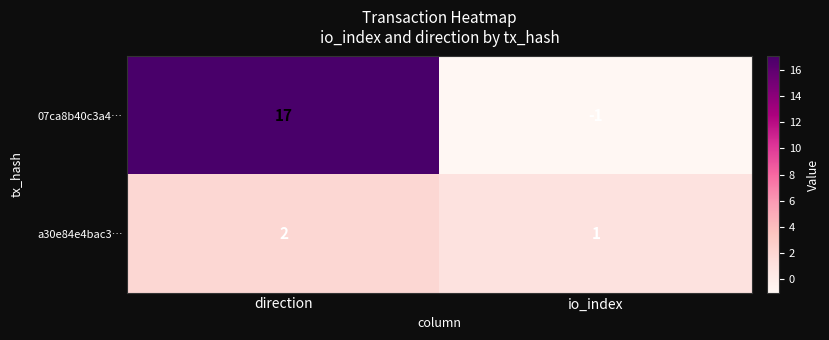

Where is a30e84e4bac3… nearest to the value 1?

io_index